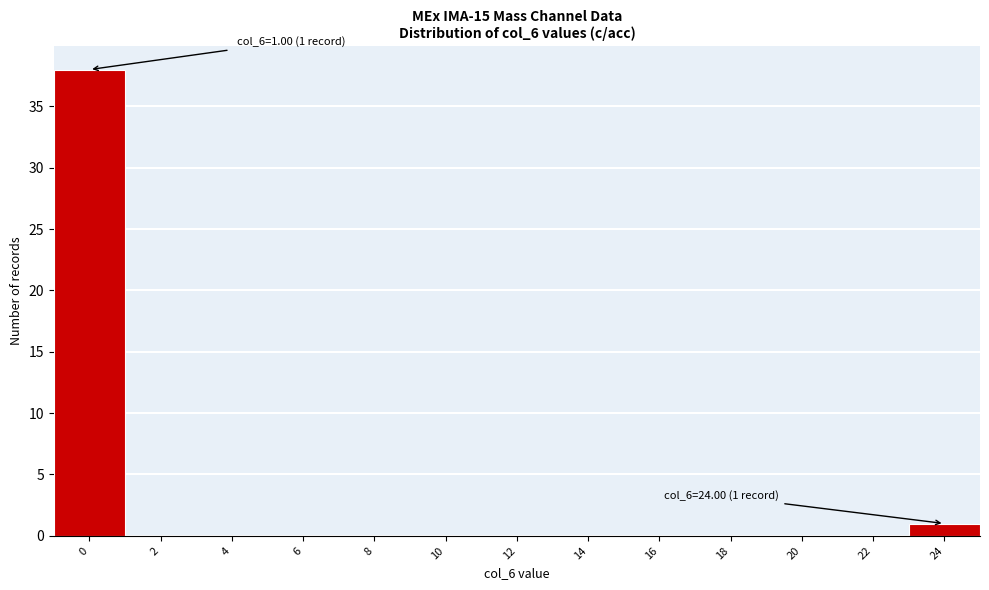

Reading left to right, list all the values displayed in this chart.

0=38	2=0	4=0	6=0	8=0	10=0	12=0	14=0	16=0	18=0	20=0	22=0	24=1